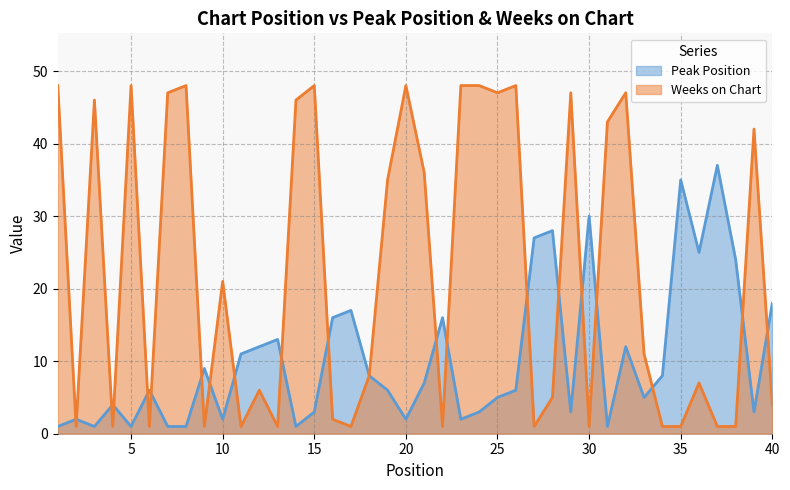

What is the sum of all Peak Position values?

412